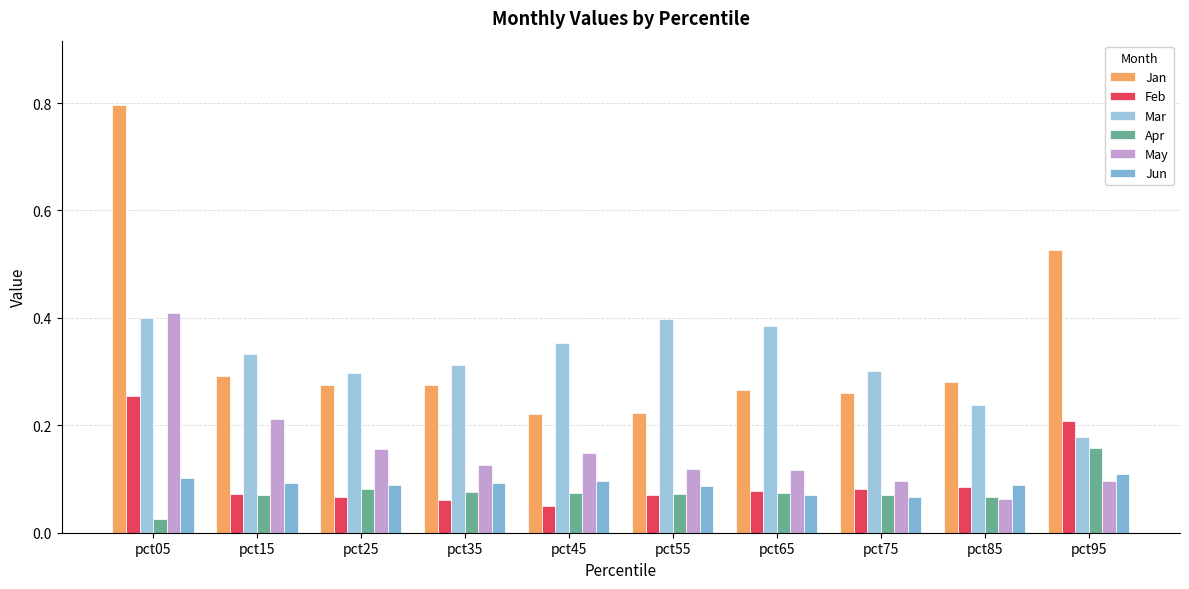

Reading left to right, transcribe all the data shown in this chart.

Jan: 0.8	0.3	0.3	0.3	0.2	0.2	0.3	0.3	0.3	0.5
Feb: 0.3	0.1	0.1	0.1	0.1	0.1	0.1	0.1	0.1	0.2
Mar: 0.4	0.3	0.3	0.3	0.4	0.4	0.4	0.3	0.2	0.2
Apr: 0.0	0.1	0.1	0.1	0.1	0.1	0.1	0.1	0.1	0.2
May: 0.4	0.2	0.2	0.1	0.1	0.1	0.1	0.1	0.1	0.1
Jun: 0.1	0.1	0.1	0.1	0.1	0.1	0.1	0.1	0.1	0.1